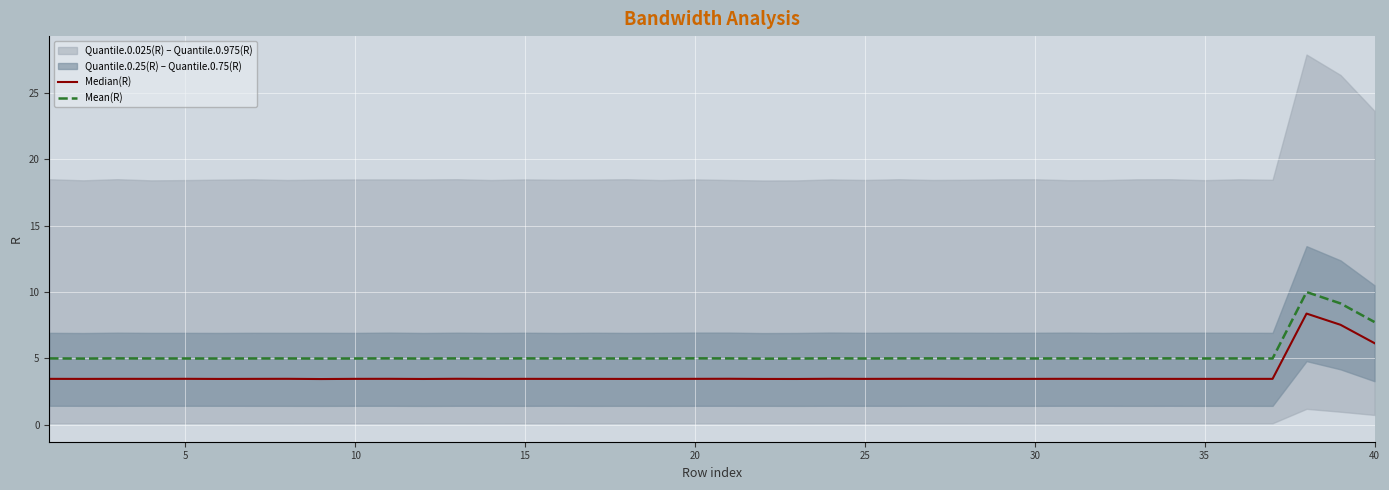

The value of Mean(R) at 35 is 3.0. True or false?

False